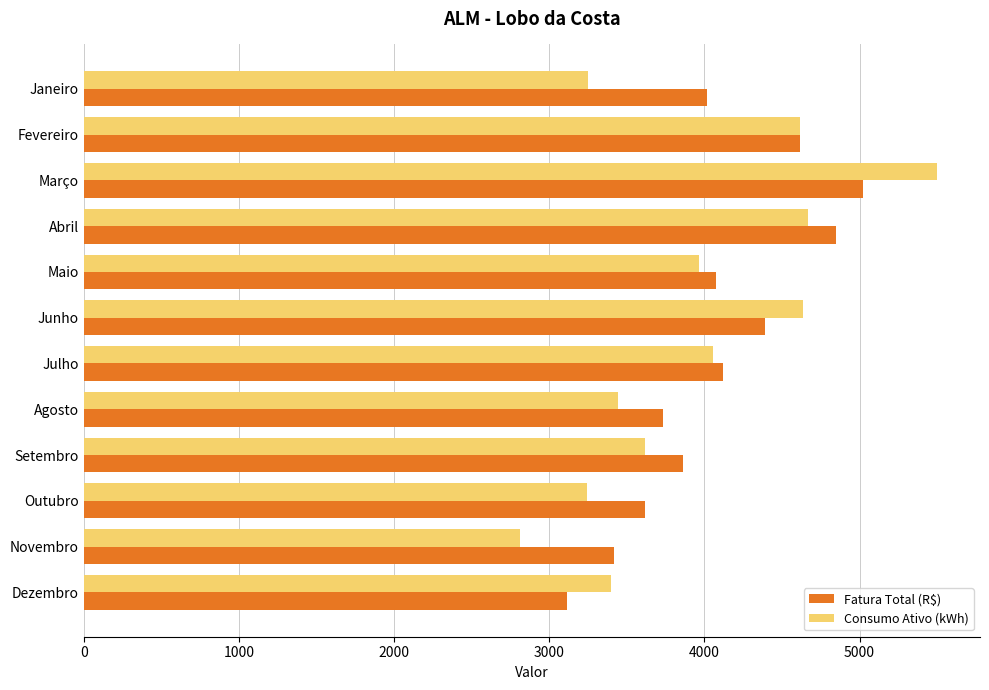

How many series are shown in this chart?

2